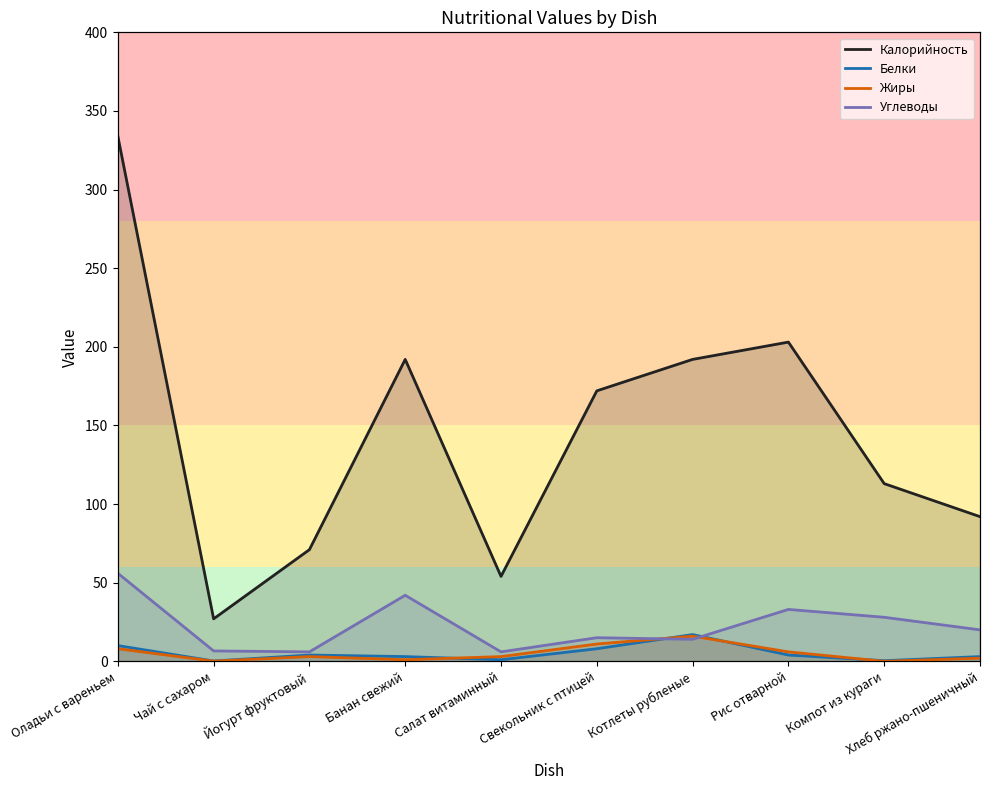

Which category has the highest value across all series?

Оладьи с вареньем